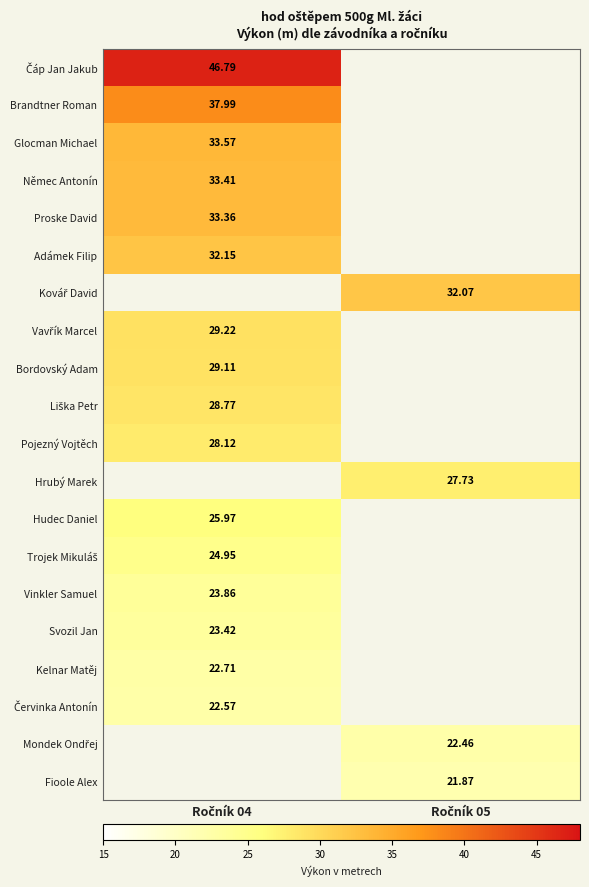

List the series in order of their overall mean, highest first.

Čáp Jan Jakub, Brandtner Roman, Glocman Michael, Němec Antonín, Proske David, Adámek Filip, Kovář David, Vavřík Marcel, Bordovský Adam, Liška Petr, Pojezný Vojtěch, Hrubý Marek, Hudec Daniel, Trojek Mikuláš, Vinkler Samuel, Svozil Jan, Kelnar Matěj, Červinka Antonín, Mondek Ondřej, Fioole Alex